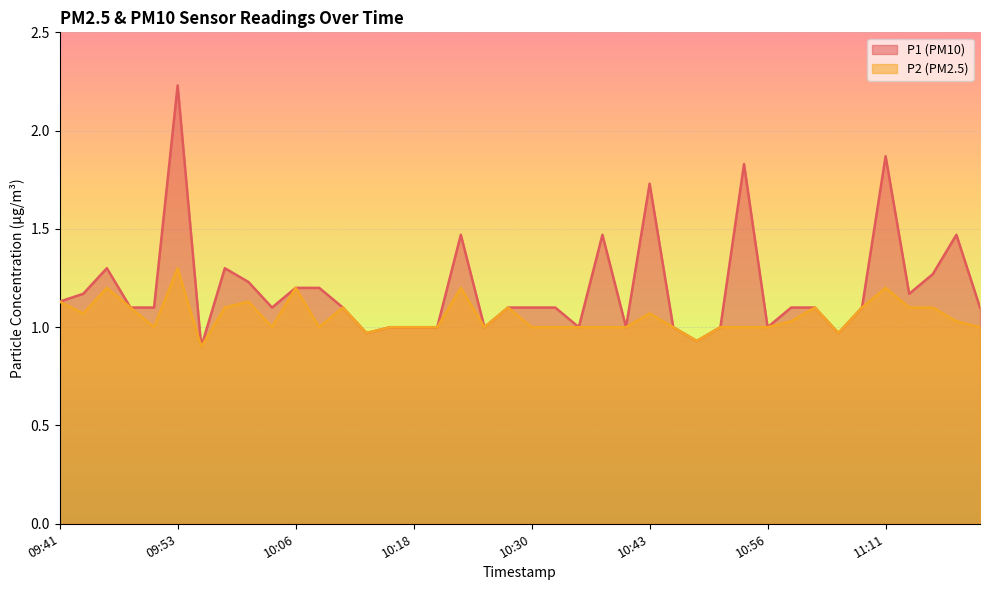

The value of P2 at 10:08 is 1.0. True or false?

True